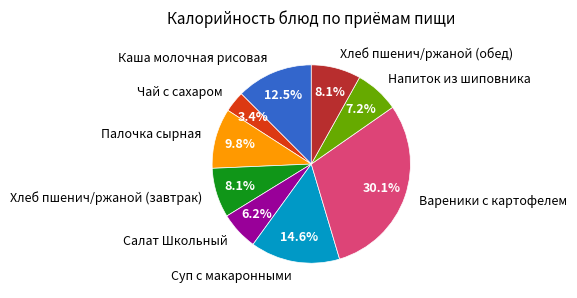

To the nearest percent, what portion does Напиток из шиповника represent?

7%